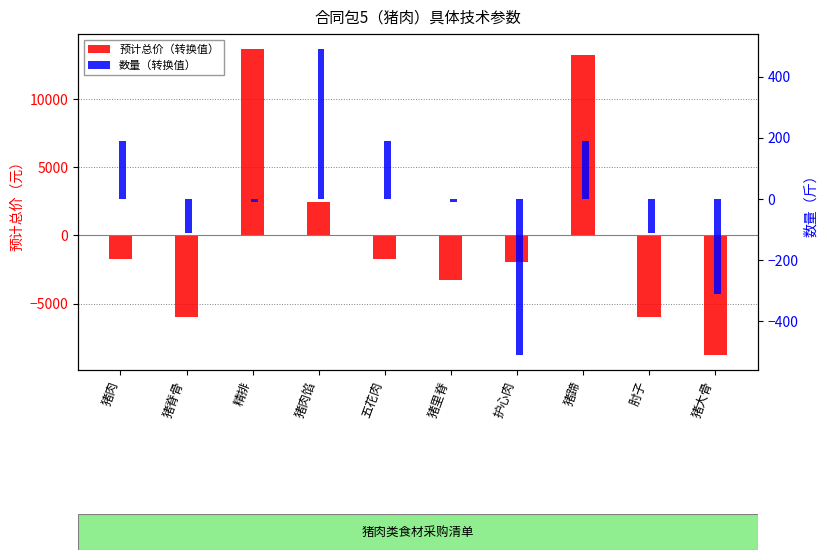

How many values in the 预计总价（转换值） series are below -1750?

5